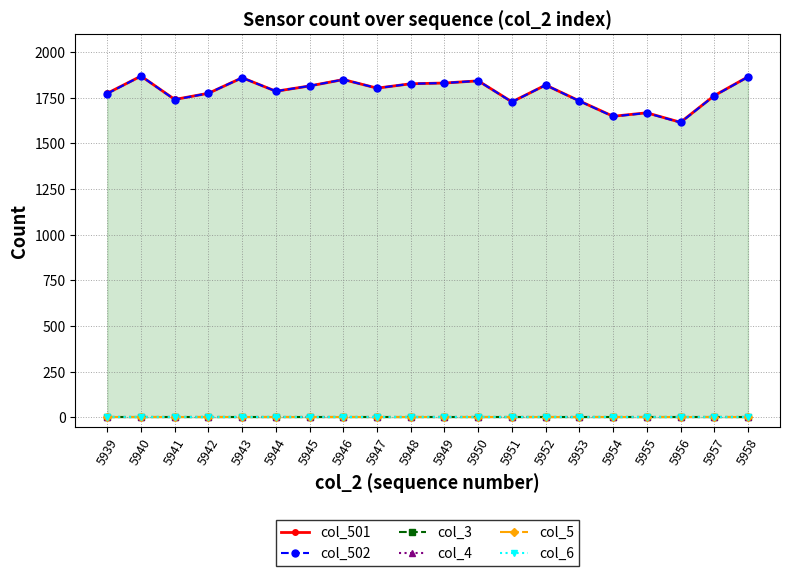

At which label does col_4 reach its minimum?

5939